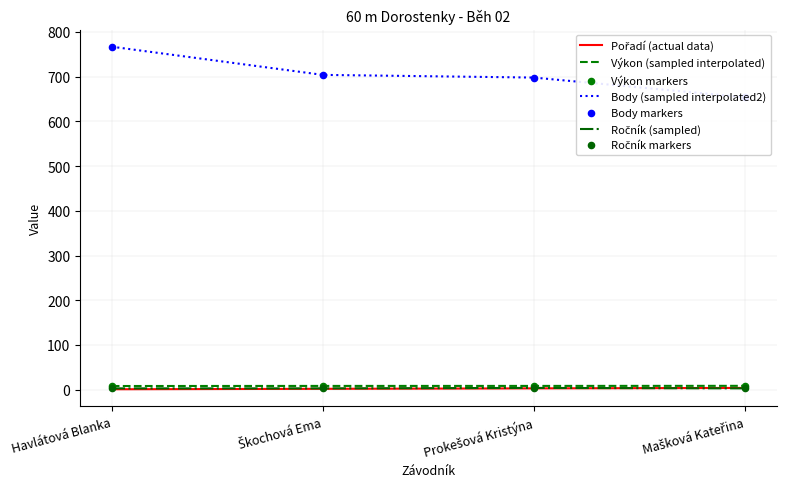

At how many categories does at least one series exceed 522?

4